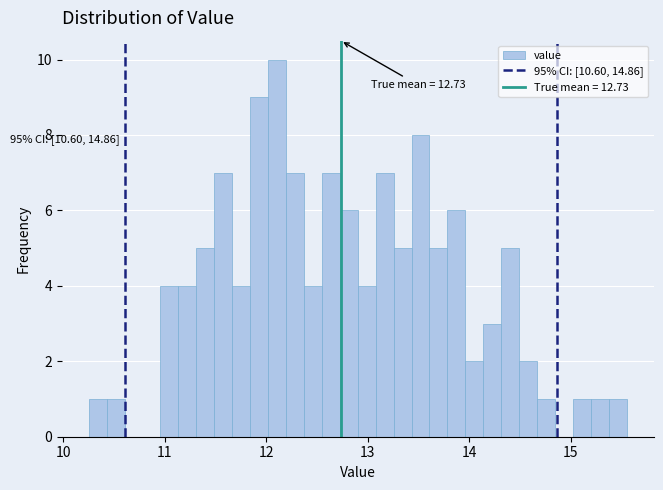

Around what value on the x-axis is the tallest bar? Give the approximate position of its centre, as read against the axis.

12.1